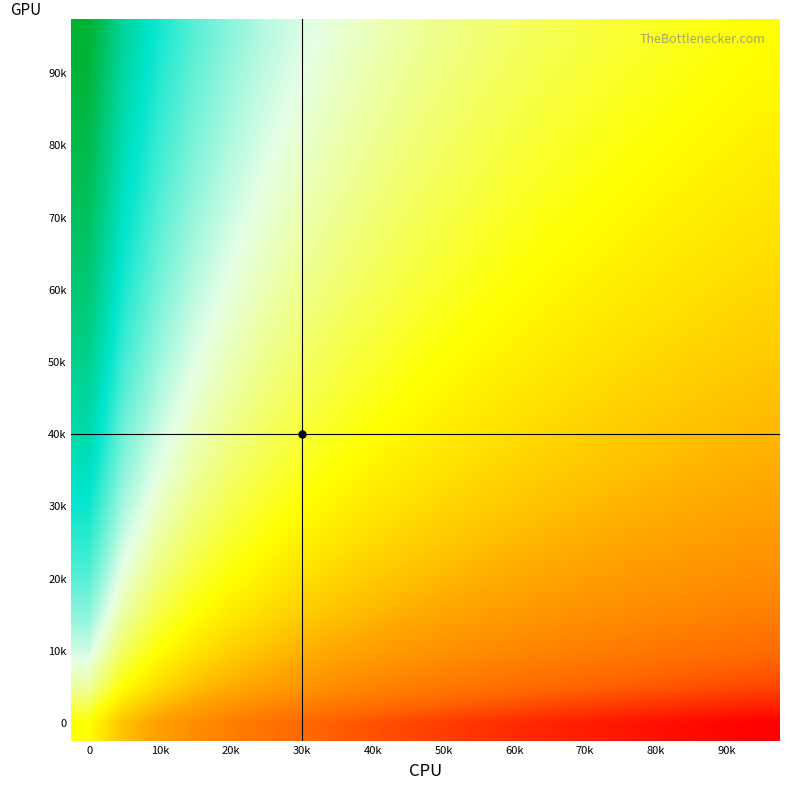

Count the number of data series in this chart.

20